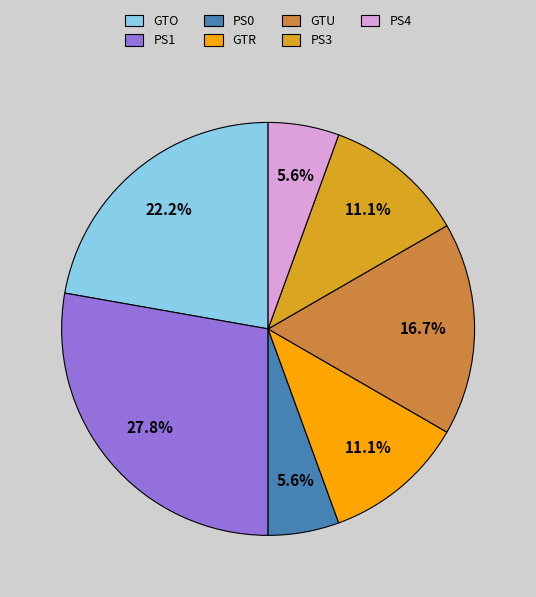

To the nearest percent, what percentage of the pie is GTR?

11%